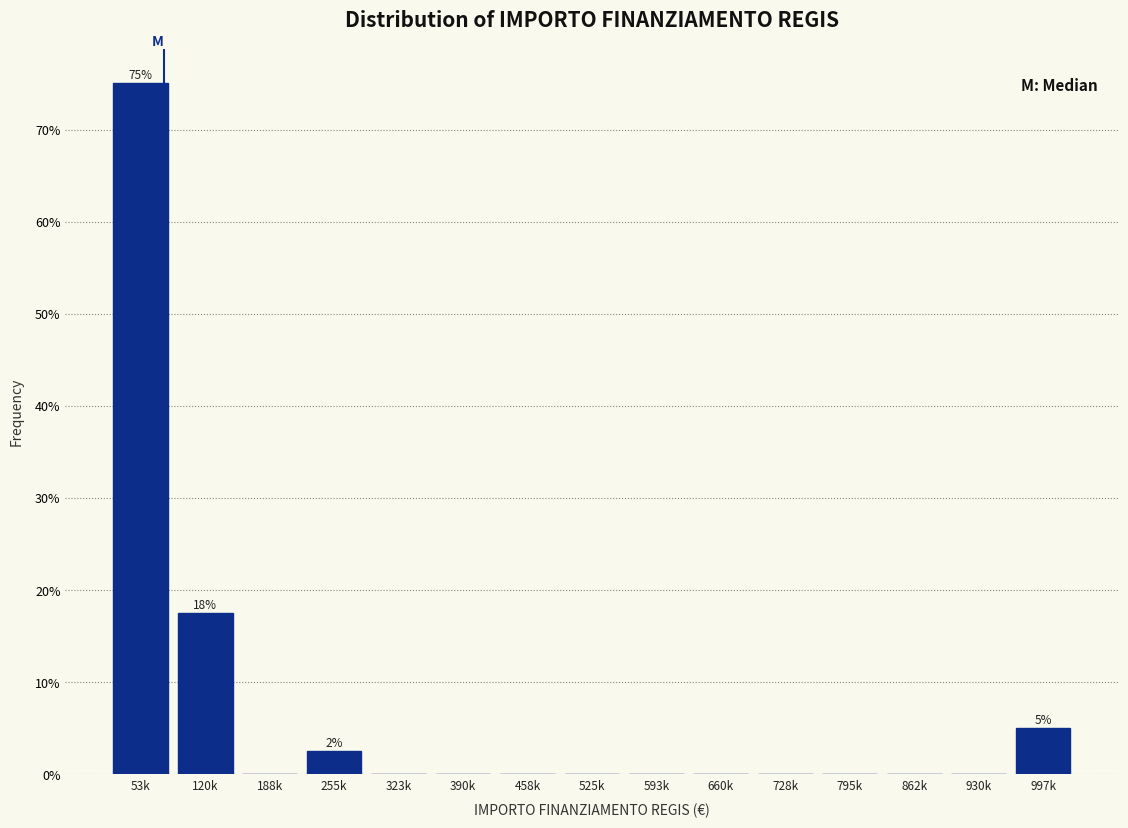

Are the bars horizontal?

No